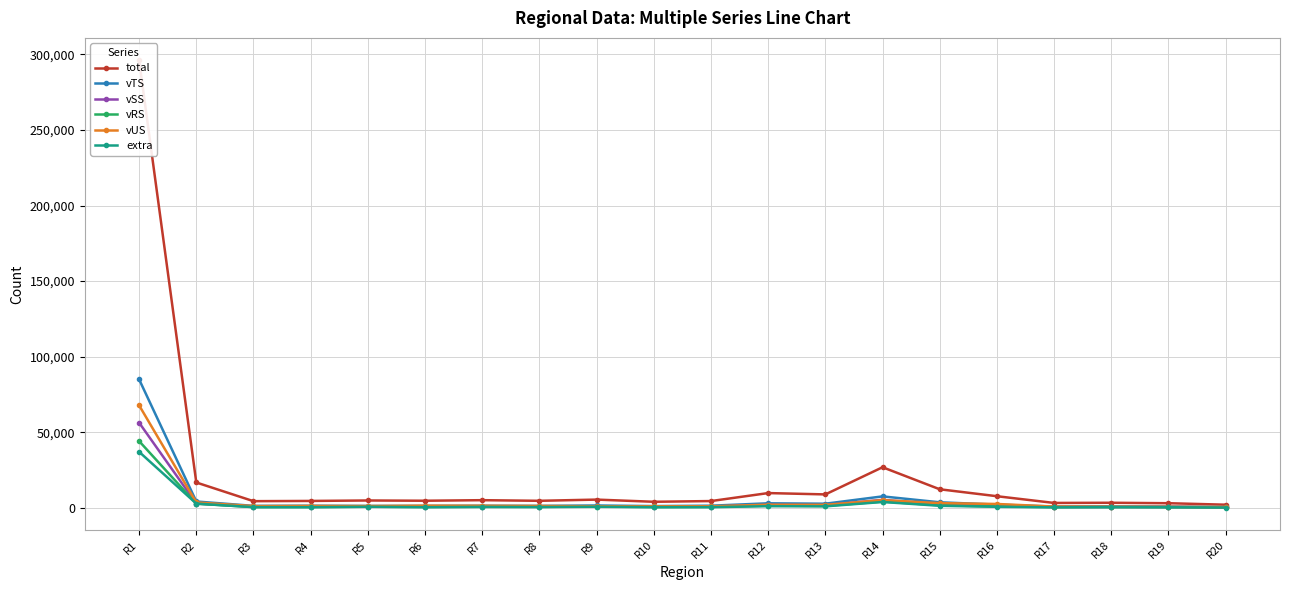

What is the sum of all vSS values?

81462